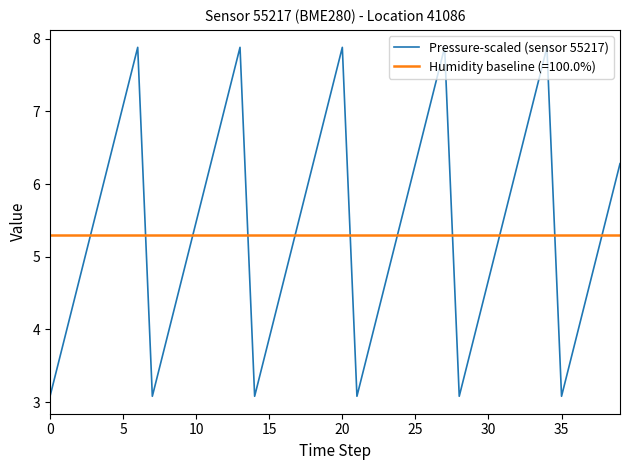

Which series has the widest spread of values?

Pressure-scaled (sensor 55217)